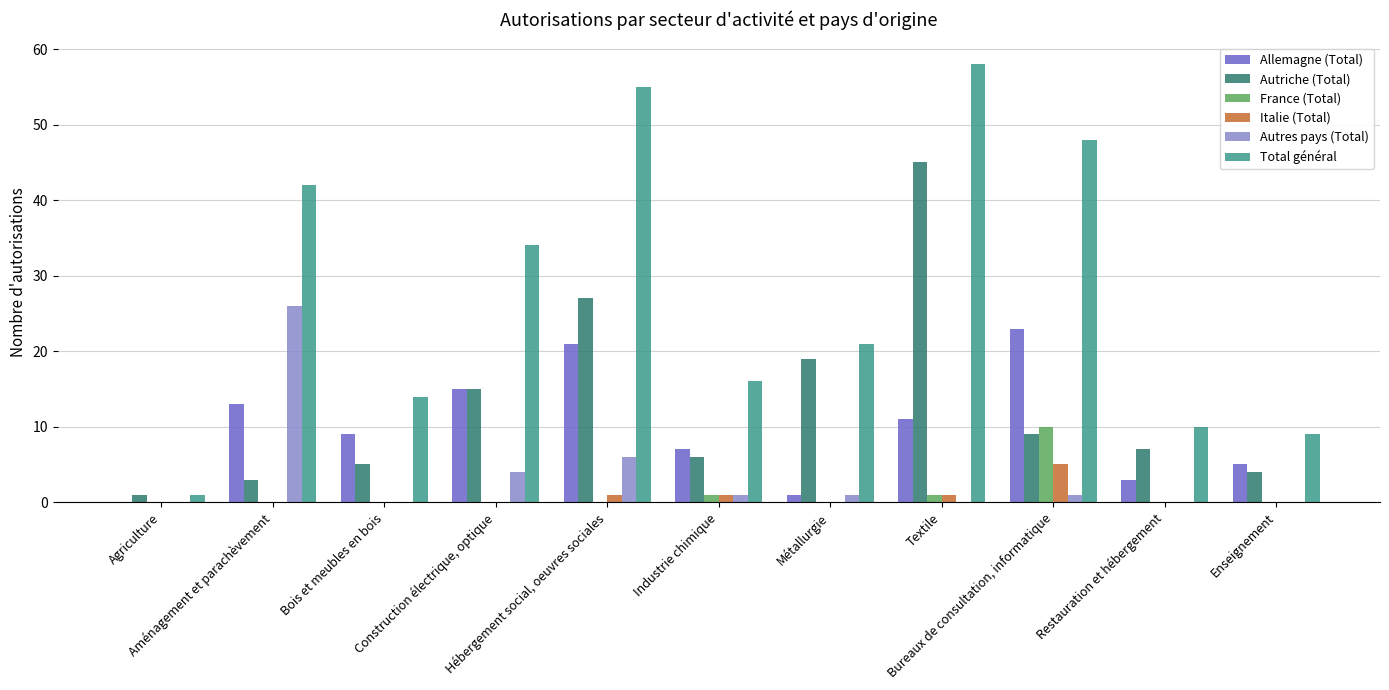

True or false: Italie (Total) has a value of 2 at Construction électrique, optique.

False